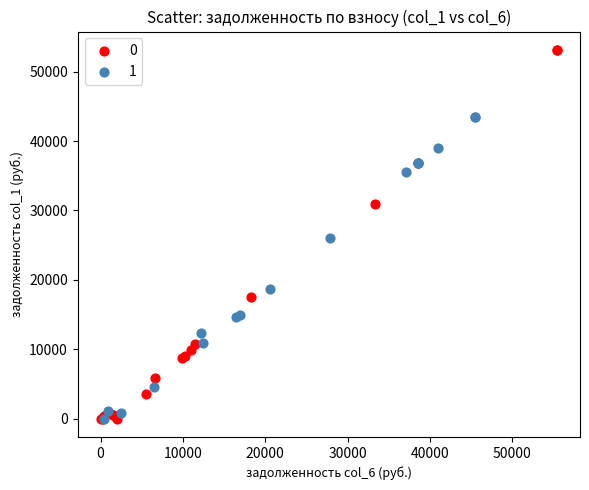

What are all the series names shown in the legend?

0, 1